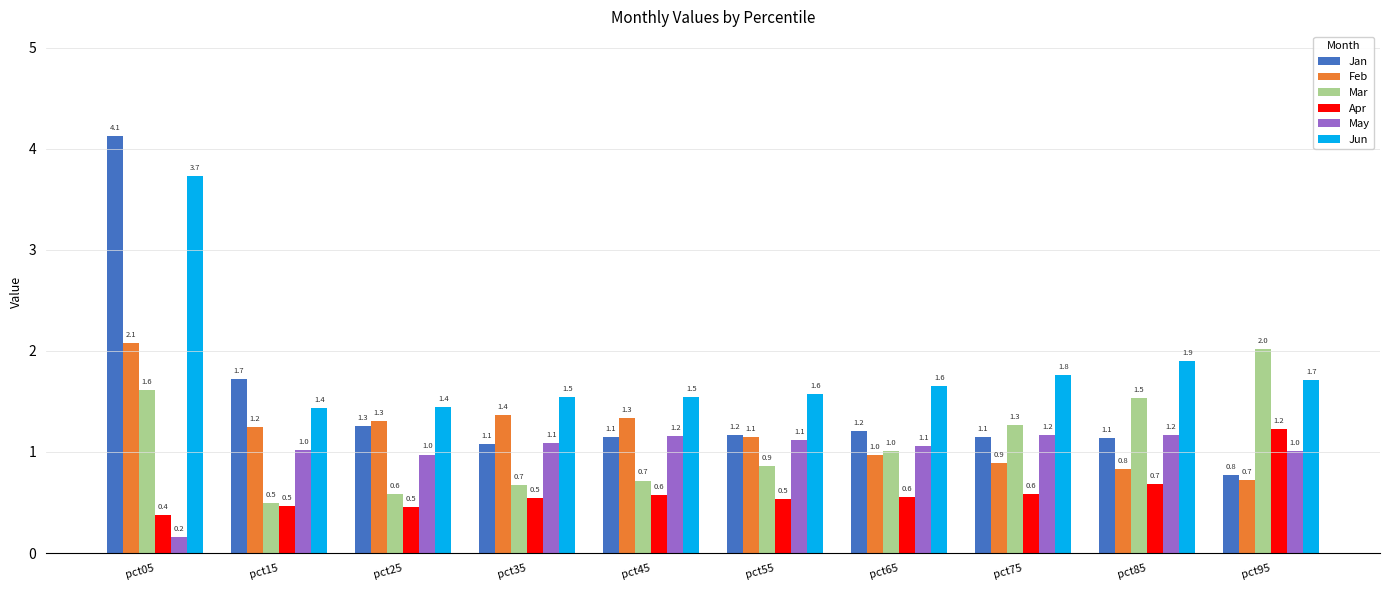

What is the value of the Jan bar at the 5th from the left?

1.1